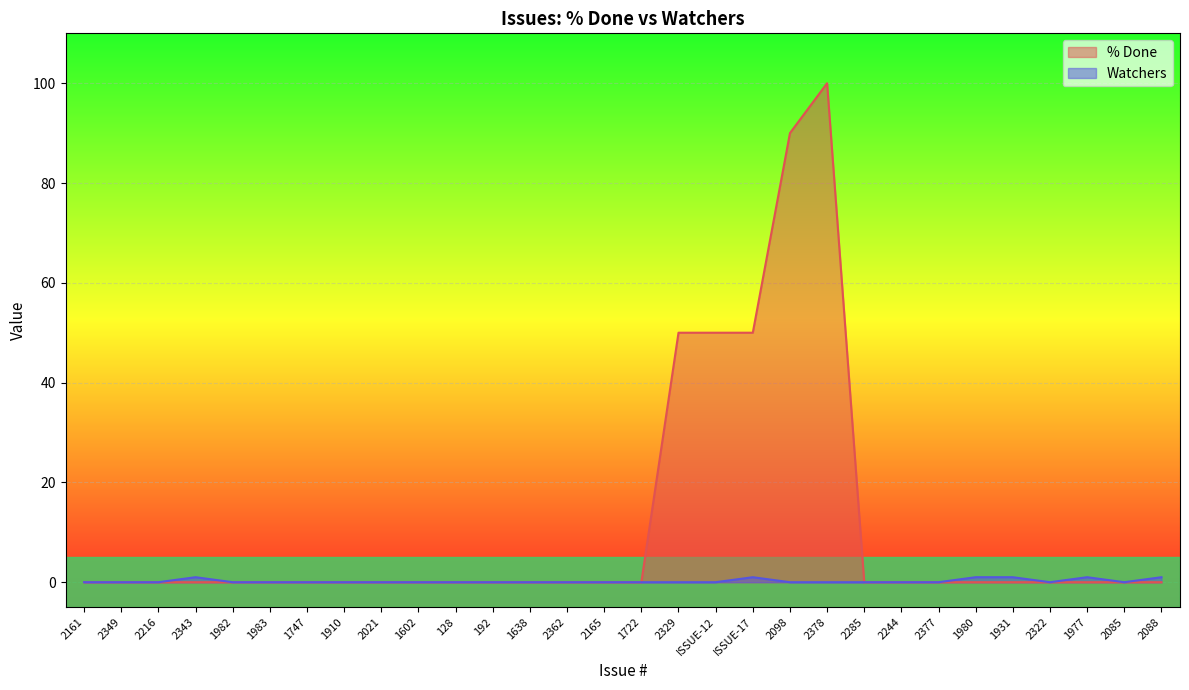

True or false: Watchers has a value of 1 at 1977.

True